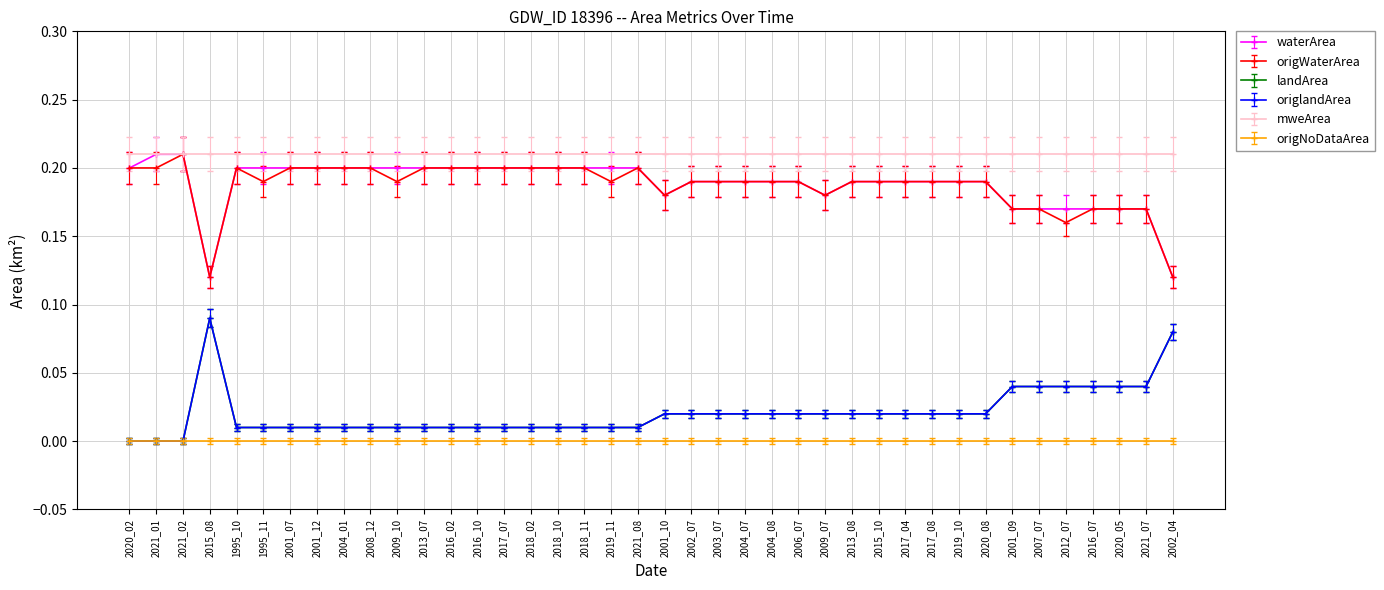

Does the chart have visible grid lines?

Yes